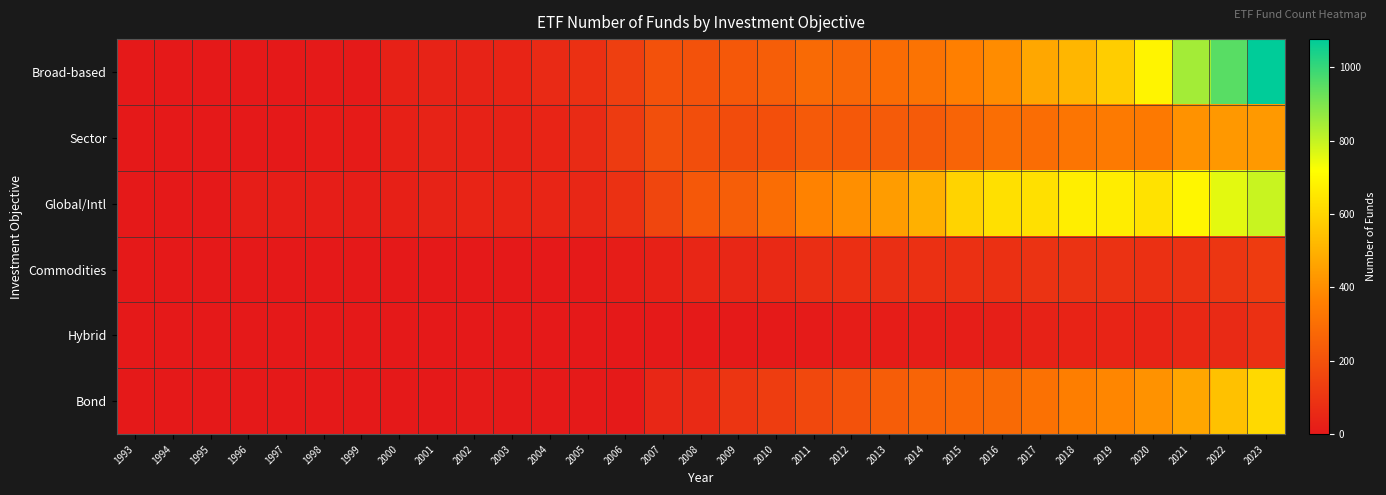

What is the difference between the highest and lowest values at 2005?

81